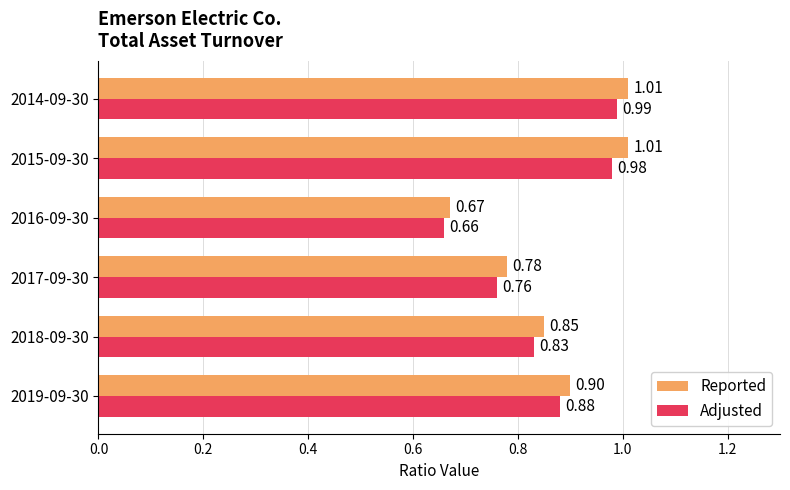

Which series has the largest total across all categories?

Reported